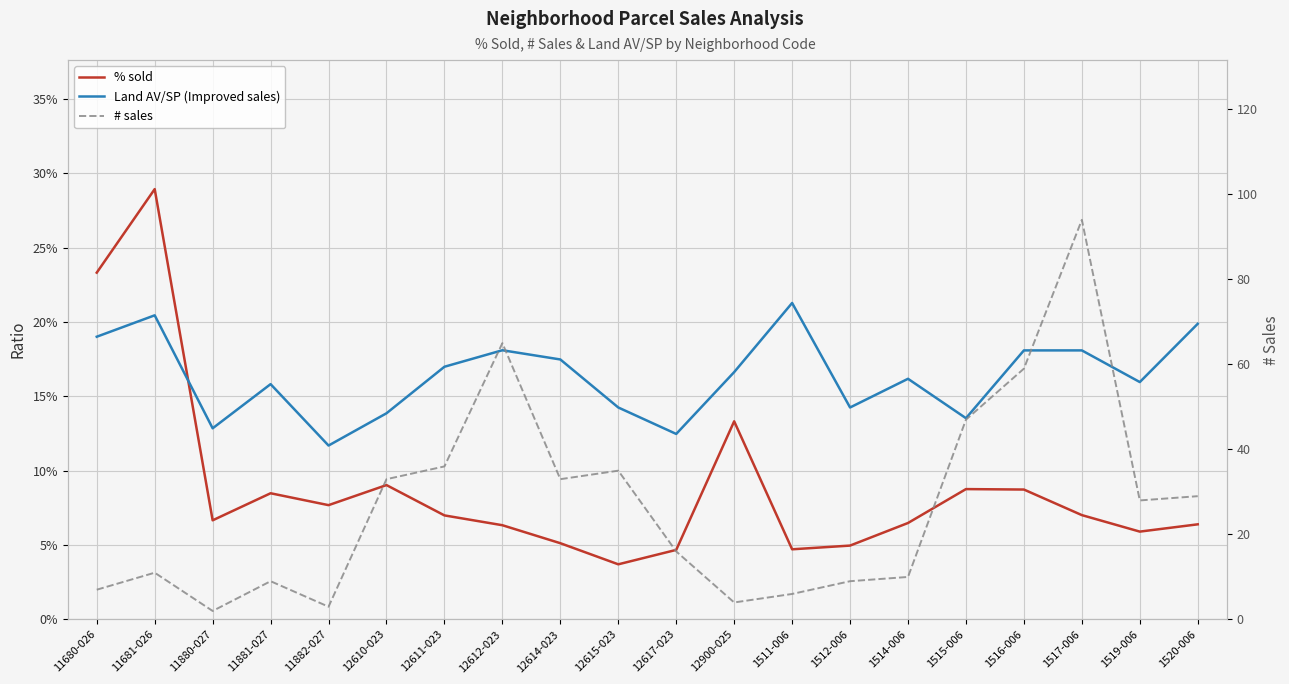

How many times do Land AV/SP (Improved sales) and % sold cross each other?

1